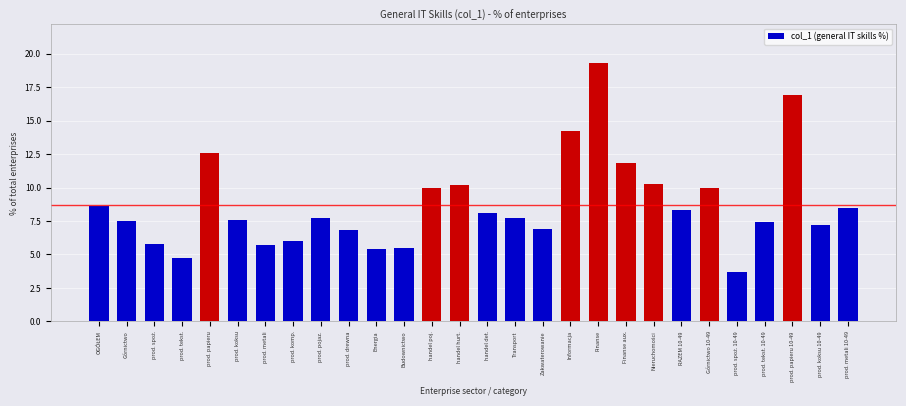

Reading right to left, transcribe all the data shown in this chart.

8.5	7.2	16.9	7.4	3.7	10.0	8.3	10.3	11.8	19.3	14.2	6.9	7.7	8.1	10.2	10.0	5.5	5.4	6.8	7.7	6.0	5.7	7.6	12.6	4.7	5.8	7.5	8.6